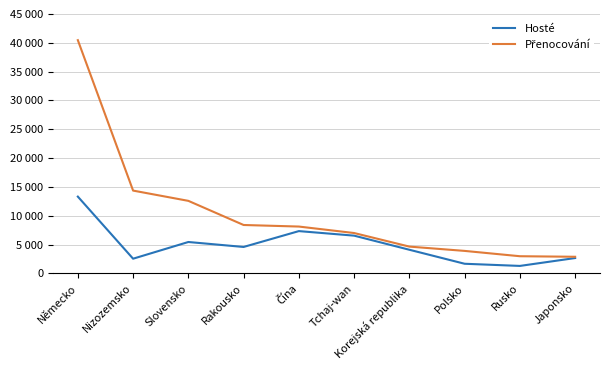

At which category does Hosté reach its first local peak?

Slovensko